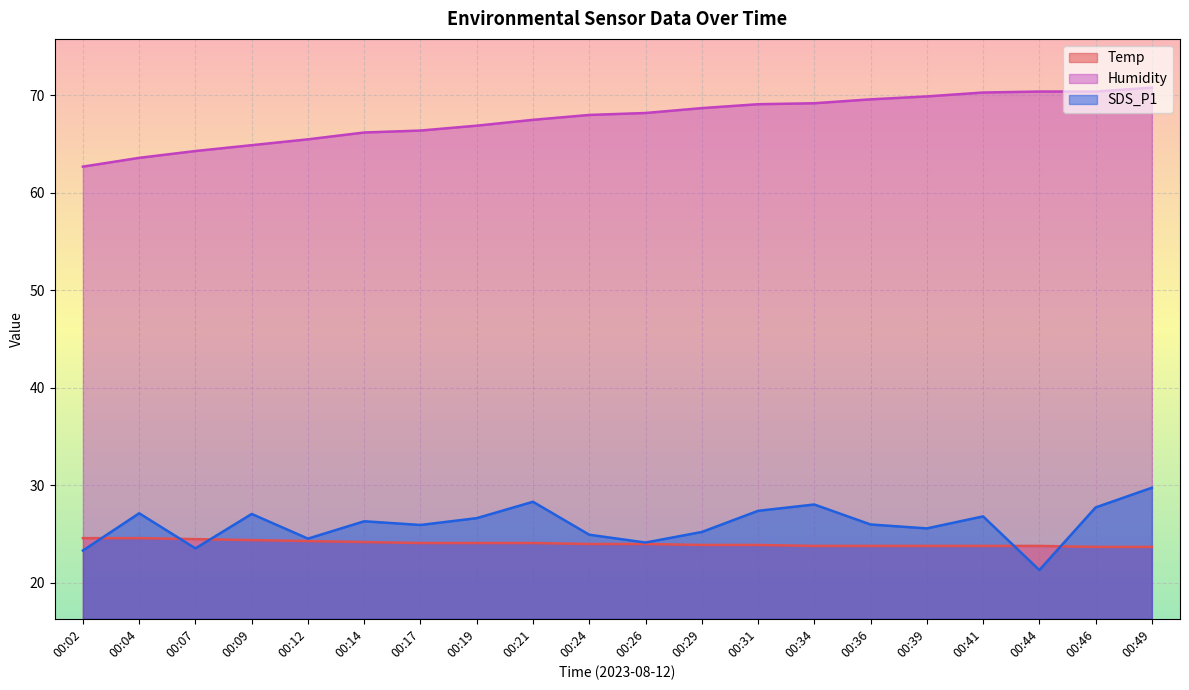

What is the spread (max minus min) of values at 00:46?

46.7